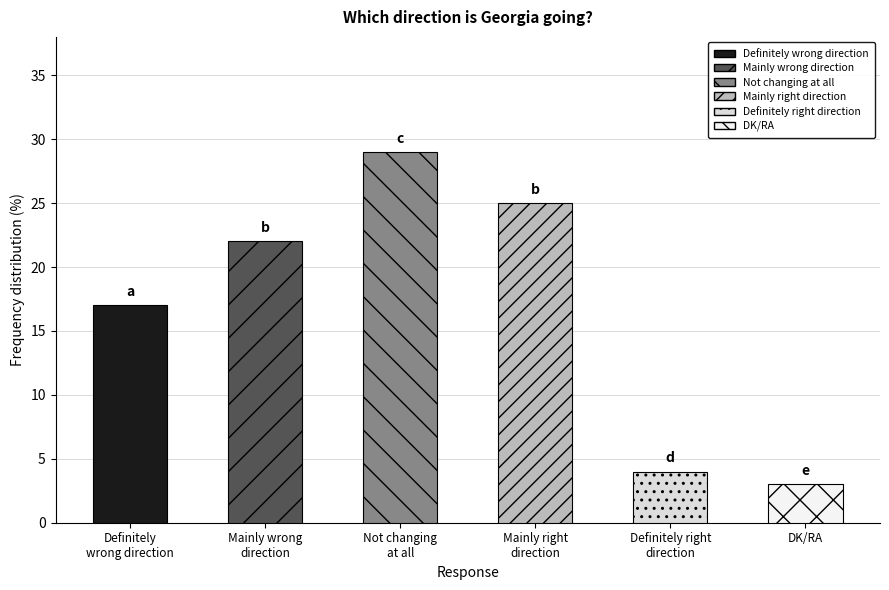

Which category has the lowest value across all series?

DK/RA